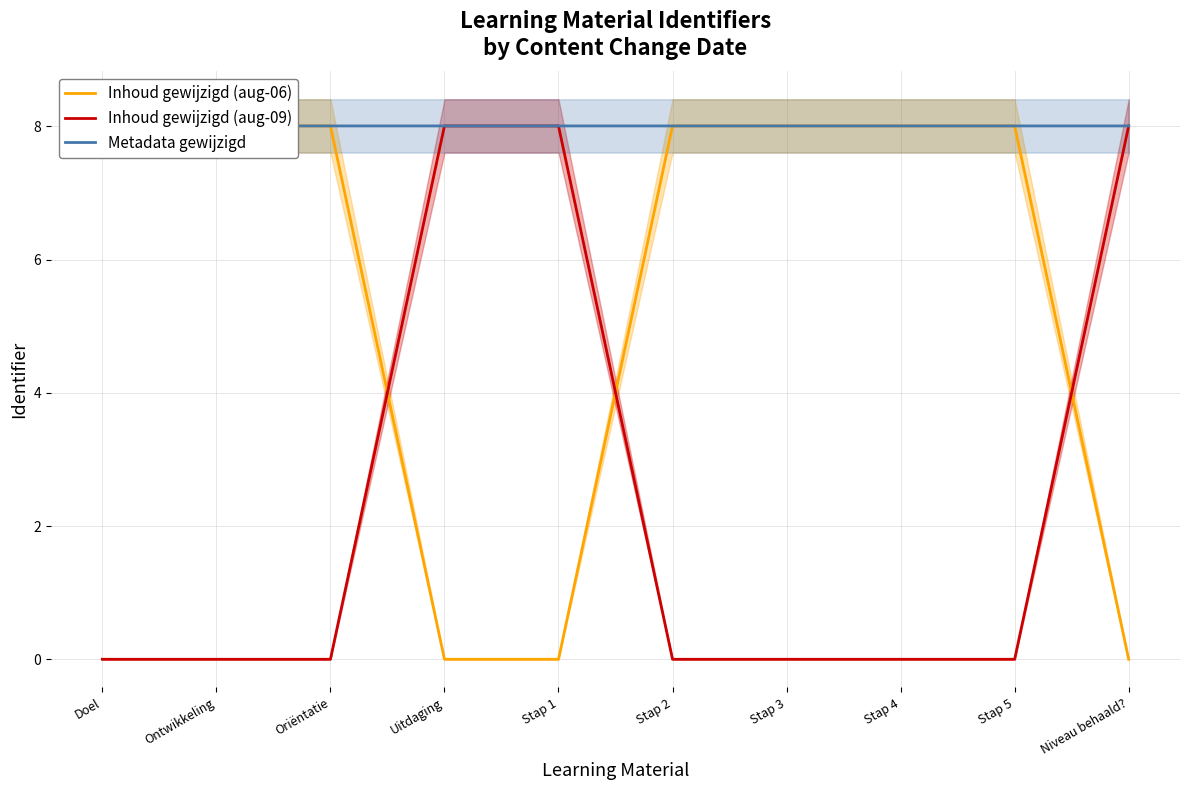

Is this an area chart (filled region under the line)?

No